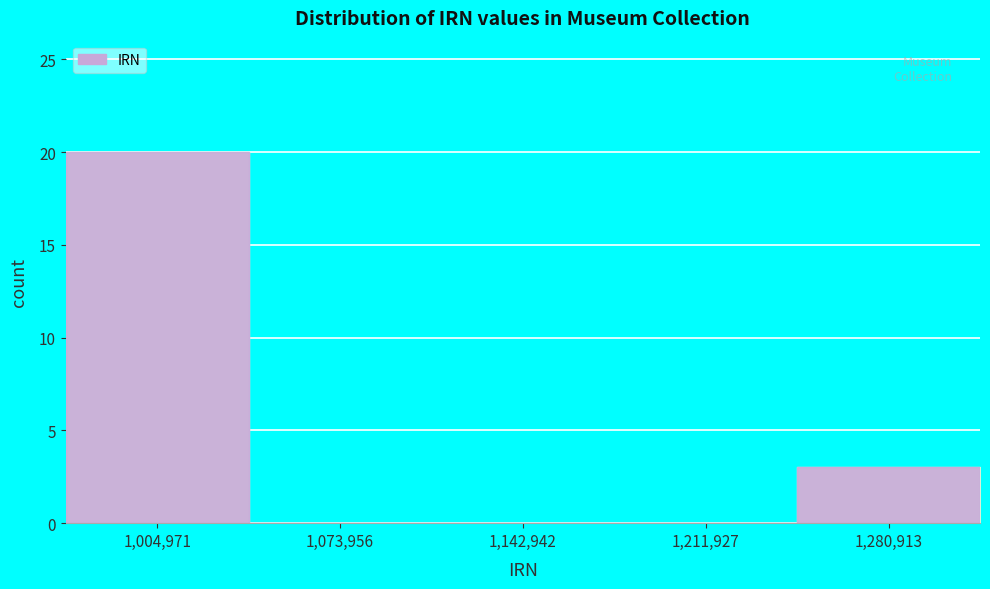

Reading right to left, extract all data points from this chart.

1,280,913=3	1,211,927=0	1,142,942=0	1,073,956=0	1,004,971=20